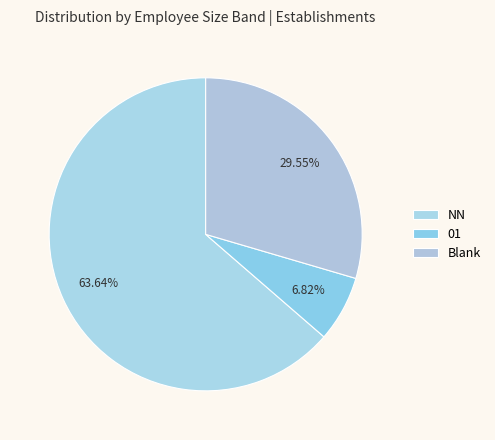

Which has a higher value, 01 or NN?

NN